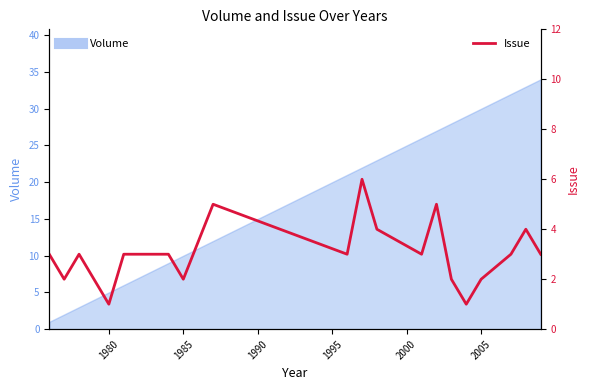

How many points are higher than both their immediate neighbors (excluding endpoints)?

5